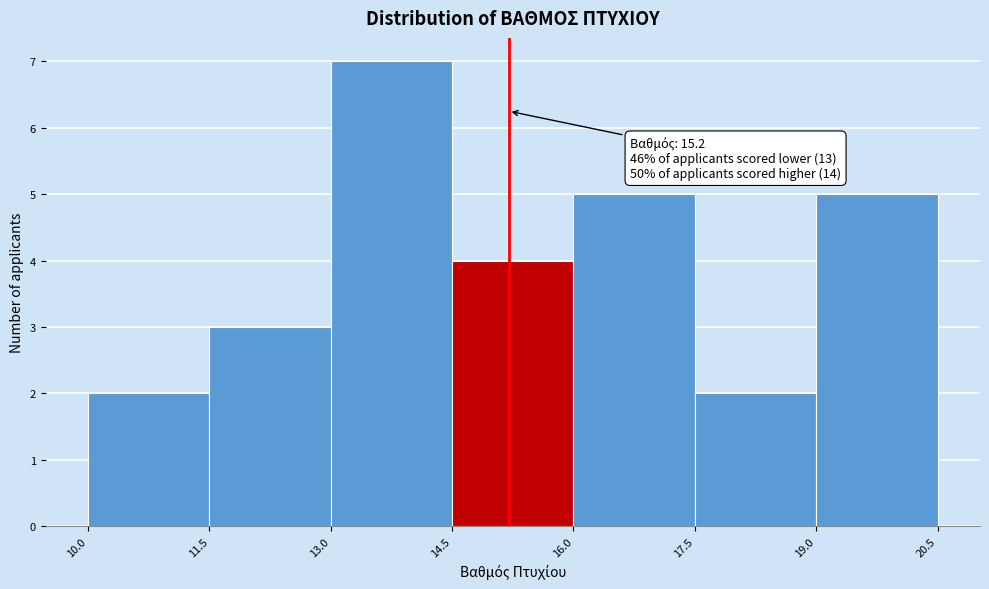

Which range on the x-axis has the tallest bar?

13.0 to 14.5